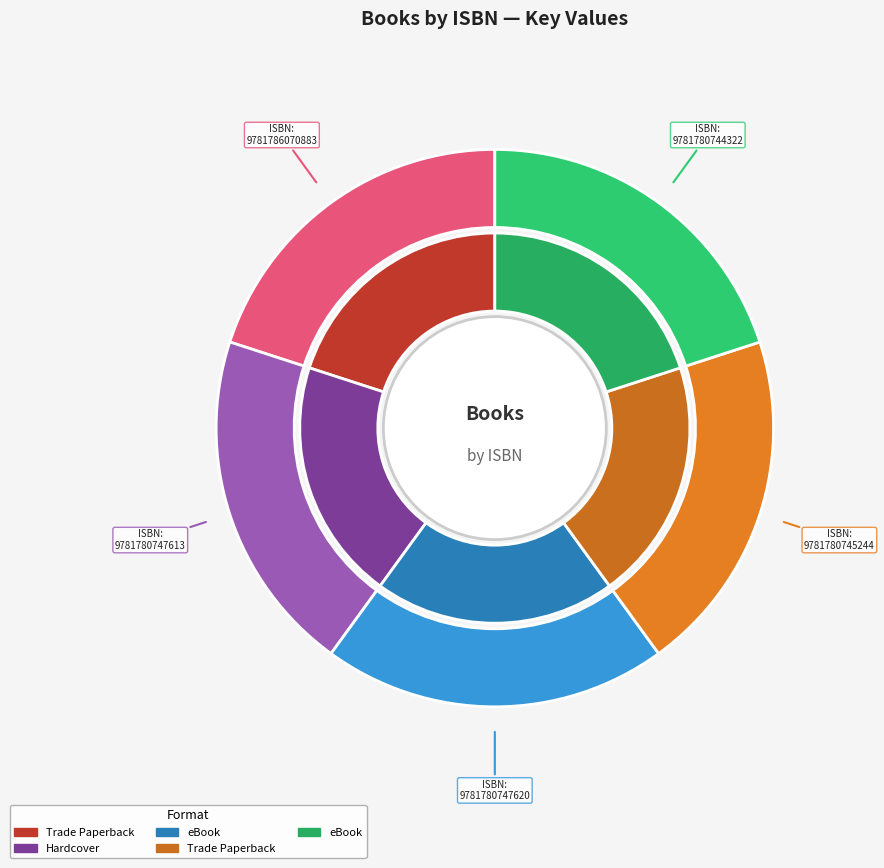

Is there any slice that represents more than half of the pie?

No